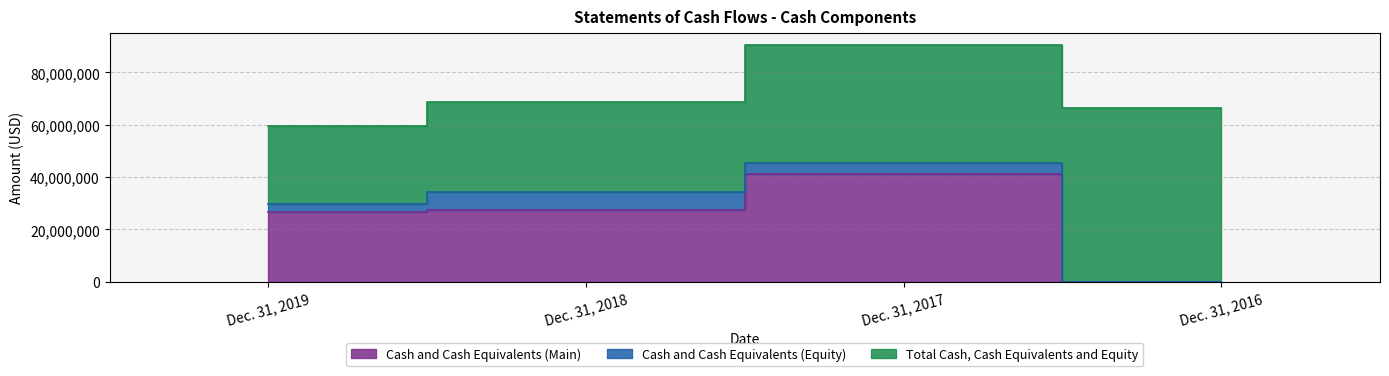

The value of Total Cash, Cash Equivalents and Equity at Dec. 31, 2016 is 25673190. True or false?

False